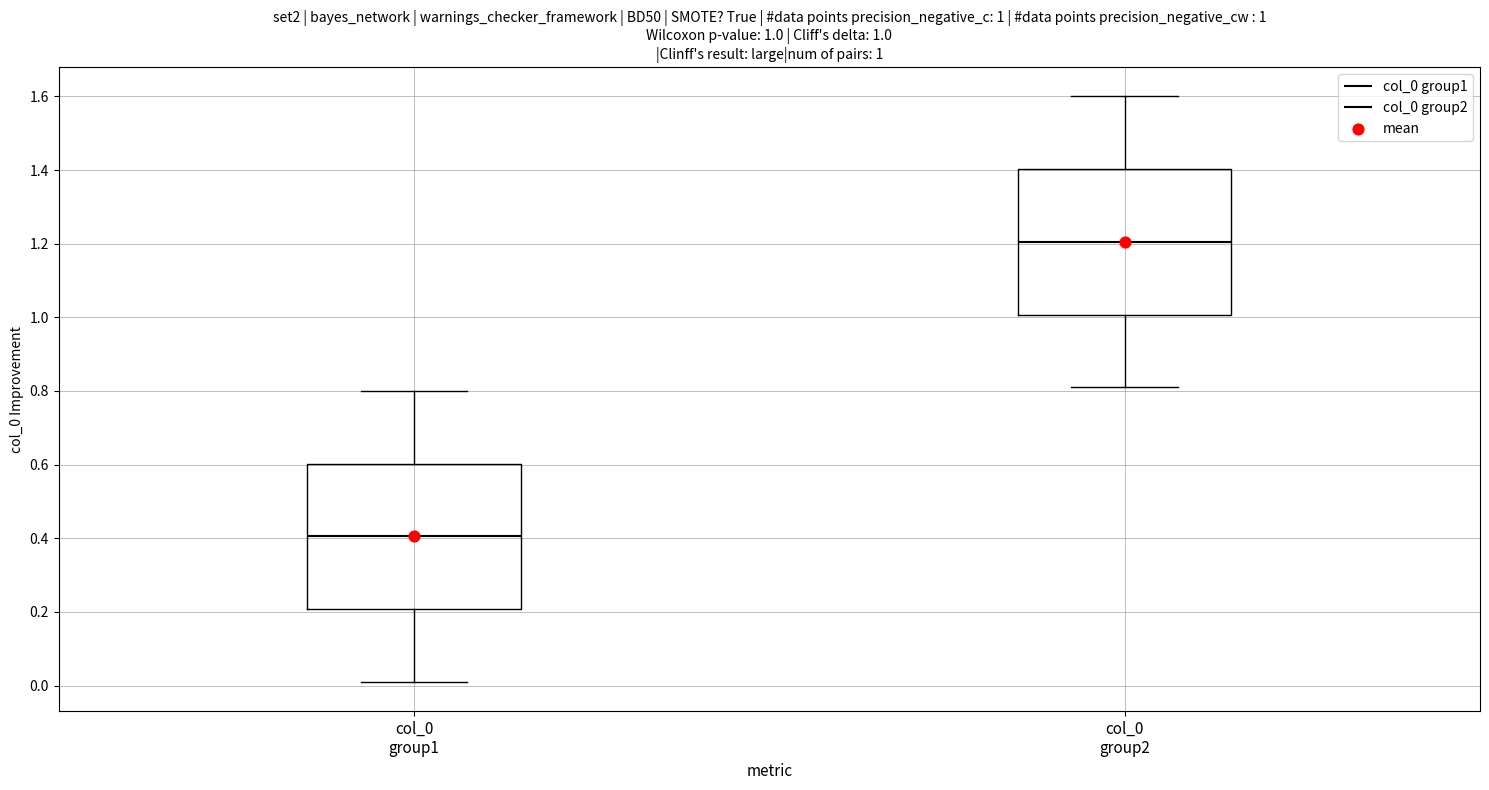

Which box has the highest median line?

col_0 group2